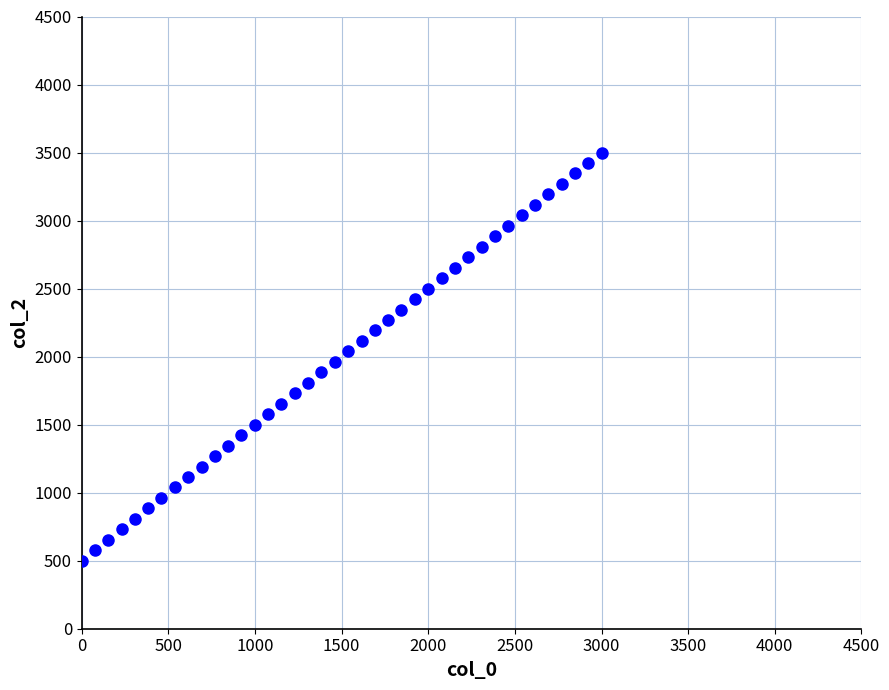

What is the range of X values (max minus min)?

3000.0